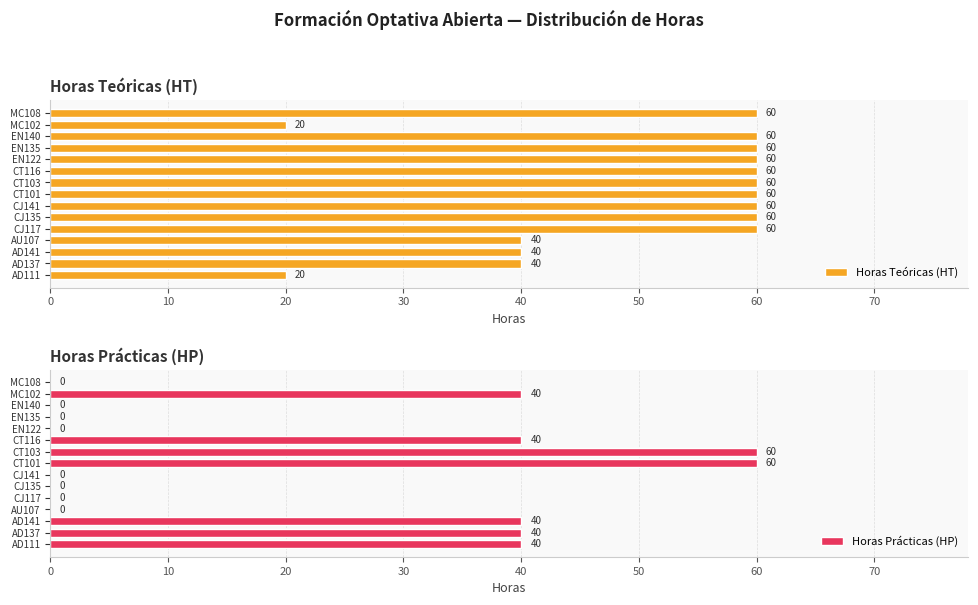

Which series has the largest total across all categories?

Horas Teóricas (HT)